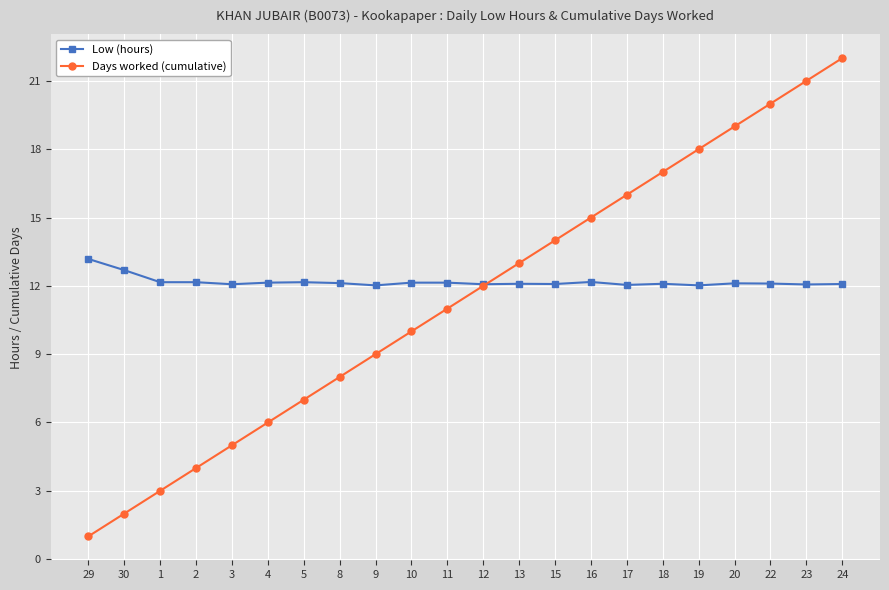

What is the highest value of the Days worked (cumulative) series?

22.0